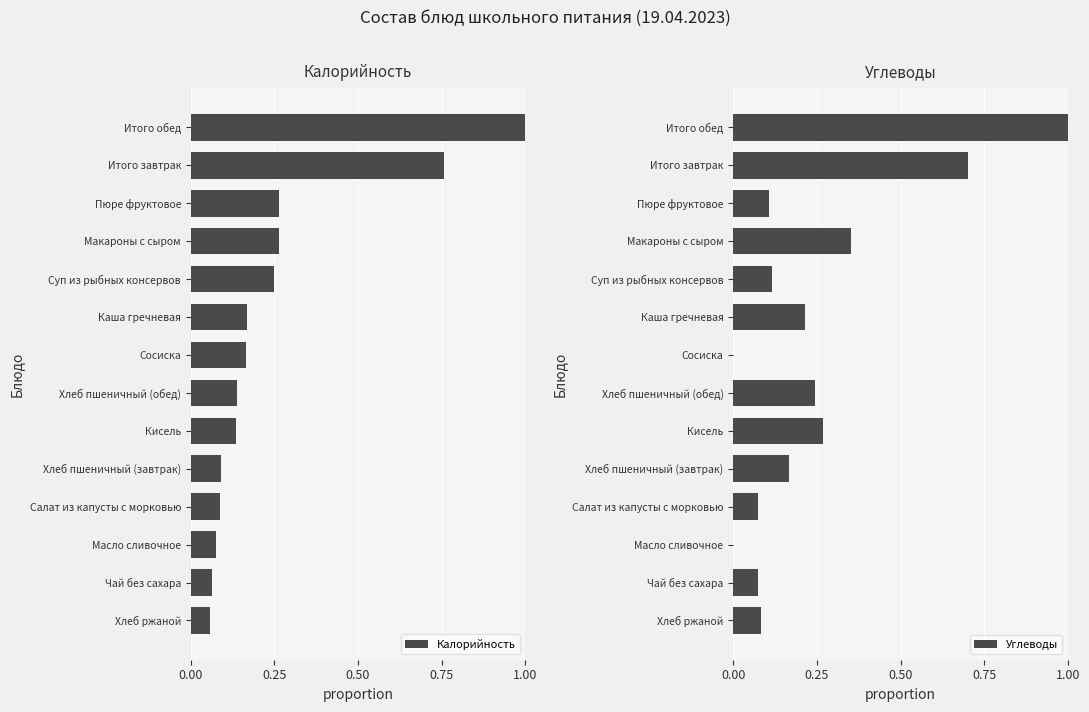

The value of Калорийность at Суп из рыбных консервов is 0.4. True or false?

False